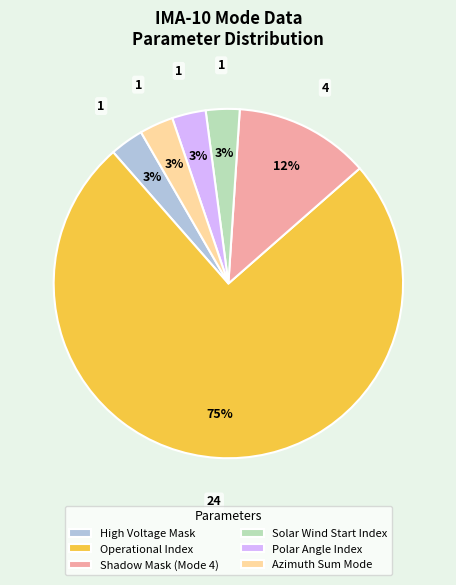

Is it true that Operational Index is 85% of the pie?

False